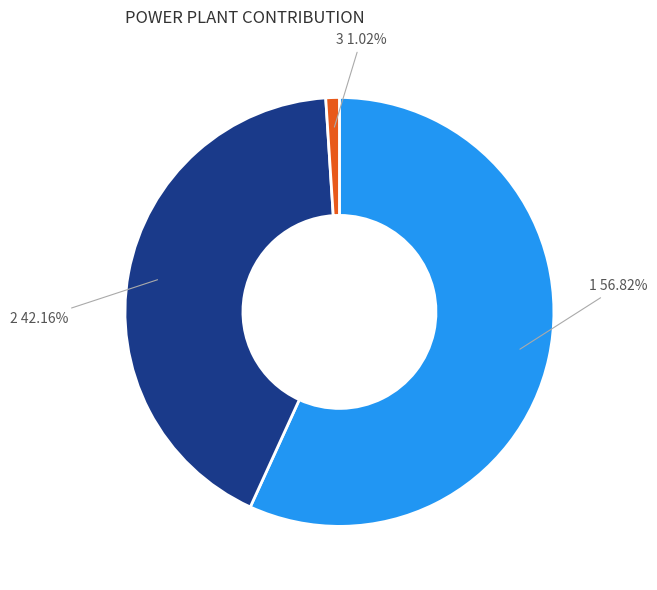

Does any single category account for the majority?

Yes